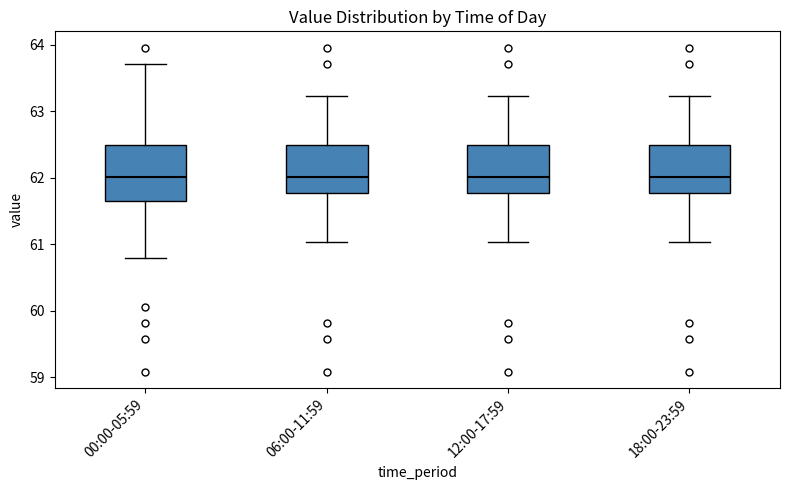

Reading left to right, transcribe this box plot: for each box, give where its median line is, the range the box spans, and where its two whiskers end, as read against the y-axis. The values are not printed on the chart, so give them approximately, as read against the axis.

00:00-05:59: median 62.0, box 61.6 to 62.5, whiskers 60.8 to 63.7
06:00-11:59: median 62.0, box 61.8 to 62.5, whiskers 61.0 to 63.2
12:00-17:59: median 62.0, box 61.8 to 62.5, whiskers 61.0 to 63.2
18:00-23:59: median 62.0, box 61.8 to 62.5, whiskers 61.0 to 63.2